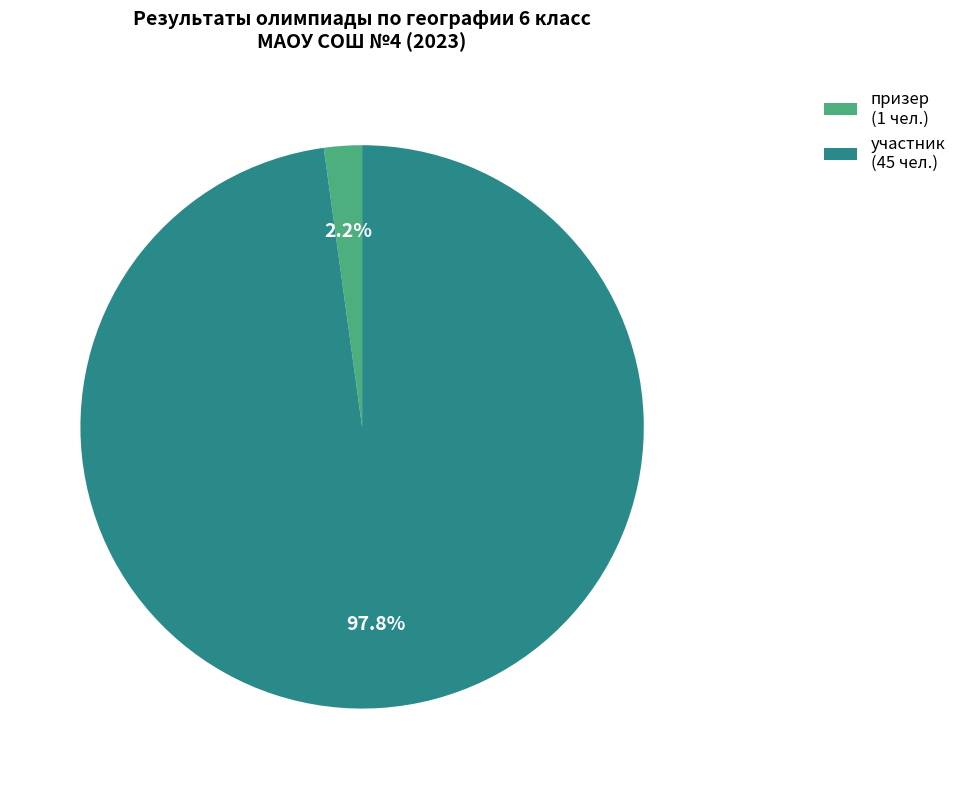

To the nearest percent, what is the difference between the largest and smallest slice percentages?

96%